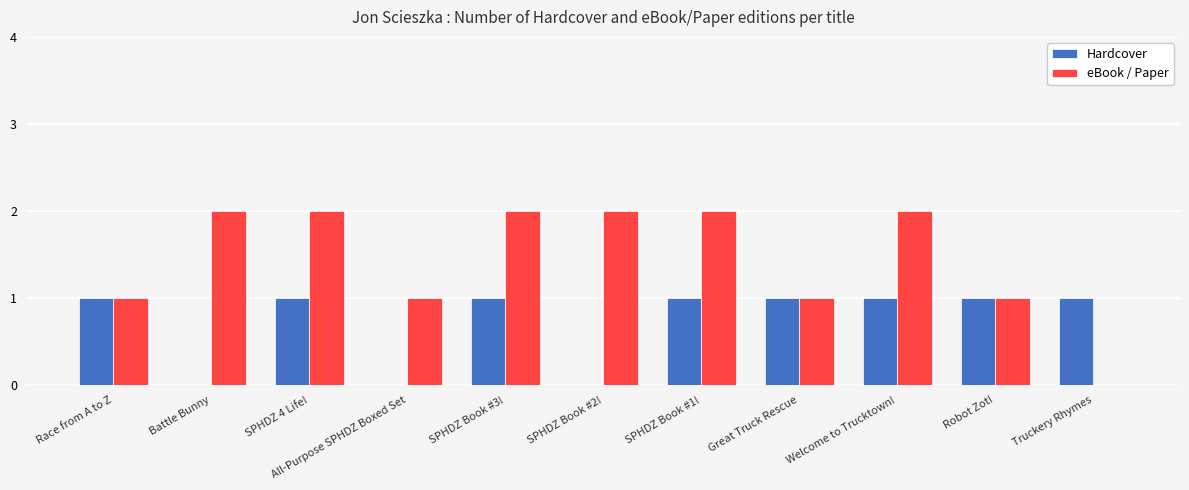

Which series has the largest total across all categories?

eBook / Paper